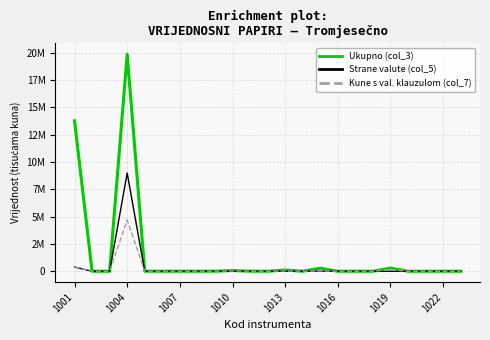

What is the greatest value displayed?

19862674